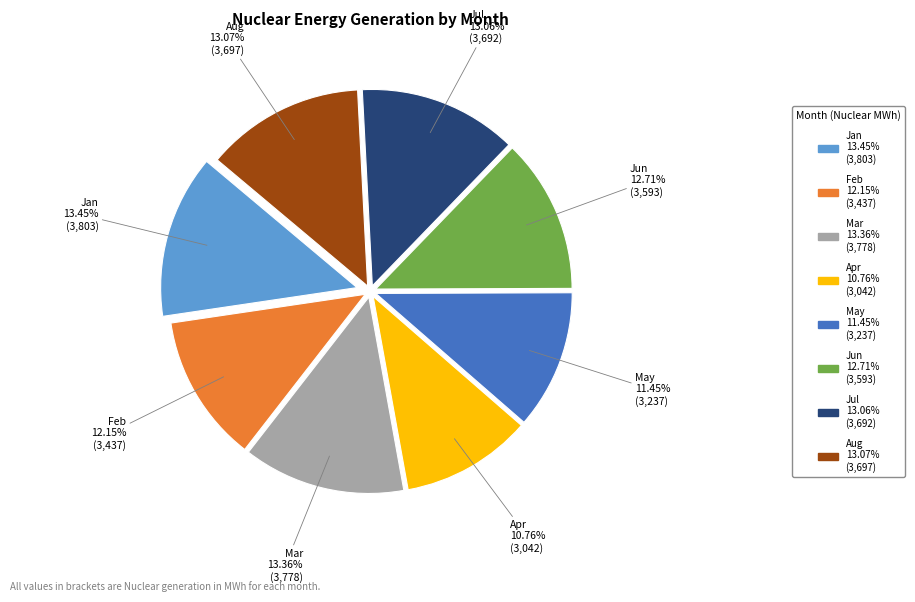

Approximately how many times larger is the value at Mar compared to Jun?

1.1